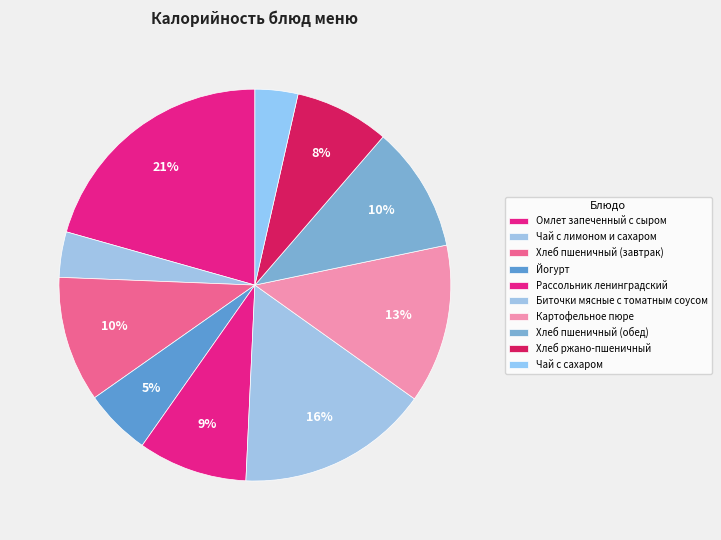

Which category has the biggest portion of the pie?

Омлет запеченный с сыром